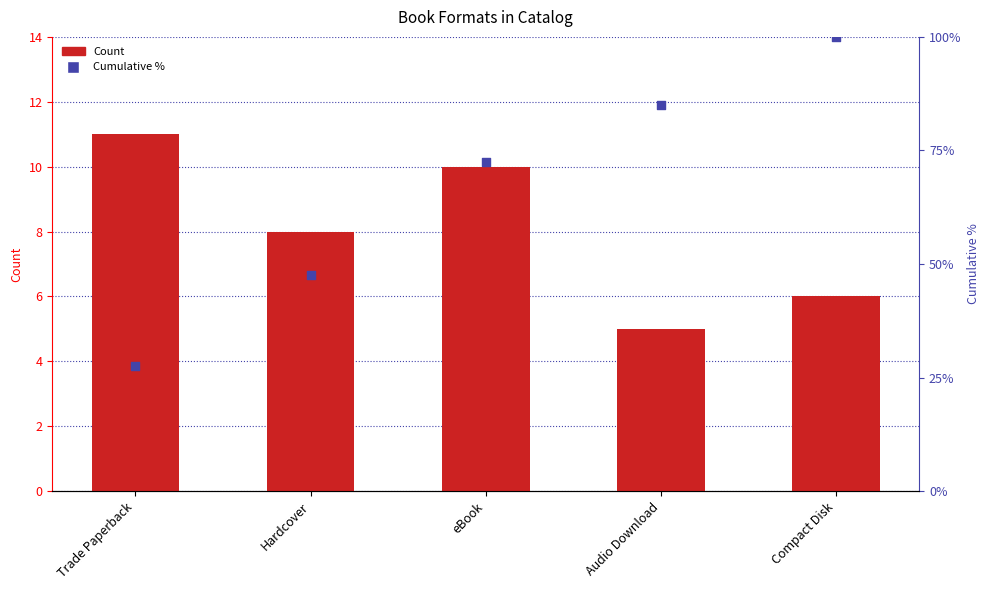

Which series contains the lowest Y value?

Count